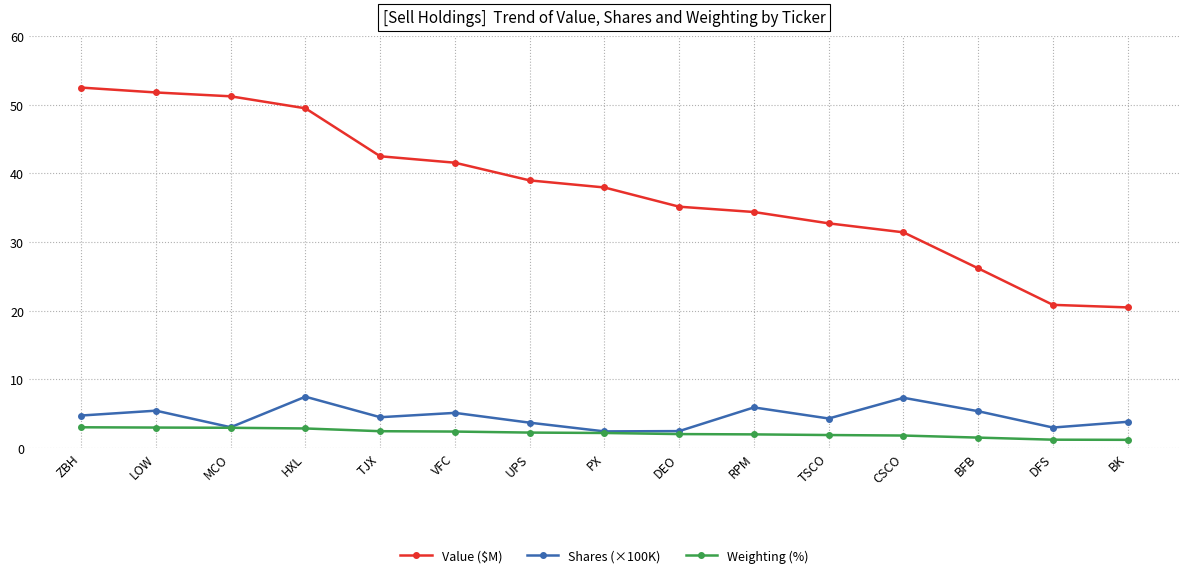

Is this an area chart (filled region under the line)?

No